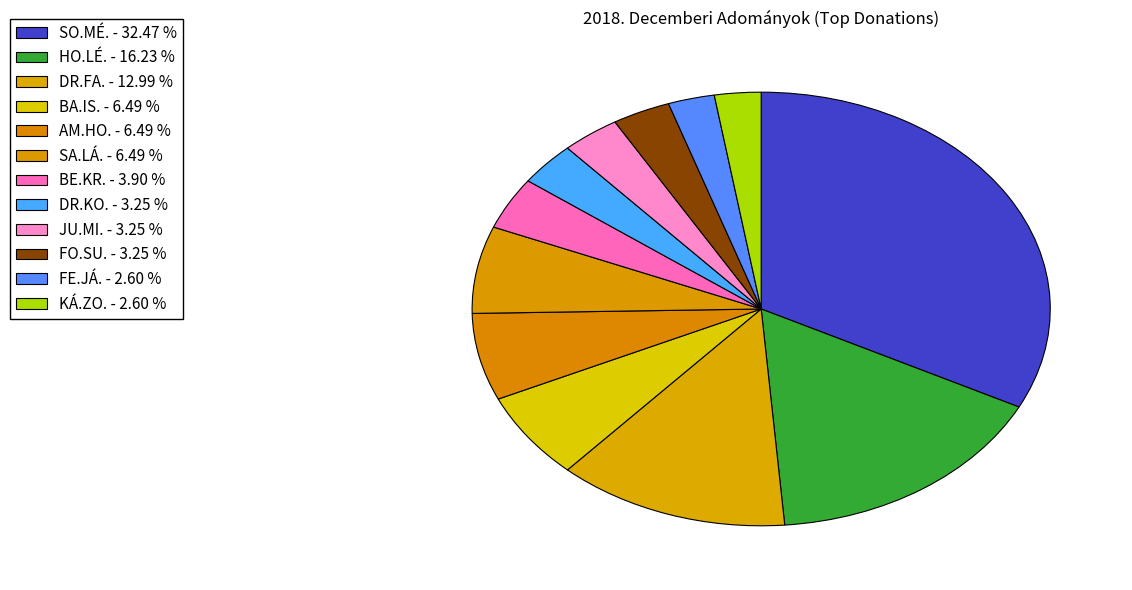

To the nearest percent, what is the combined percentage of DR.FA. and AM.HO.?

19%